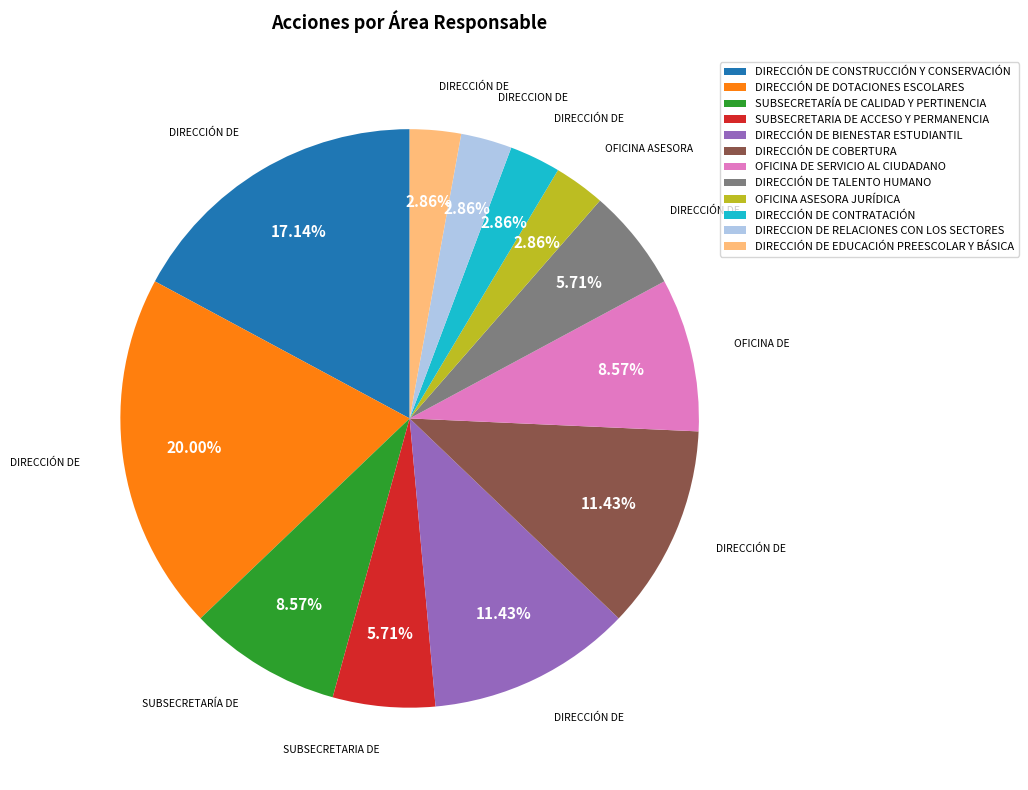

To the nearest percent, what is the difference between the largest and smallest slice percentages?

17%